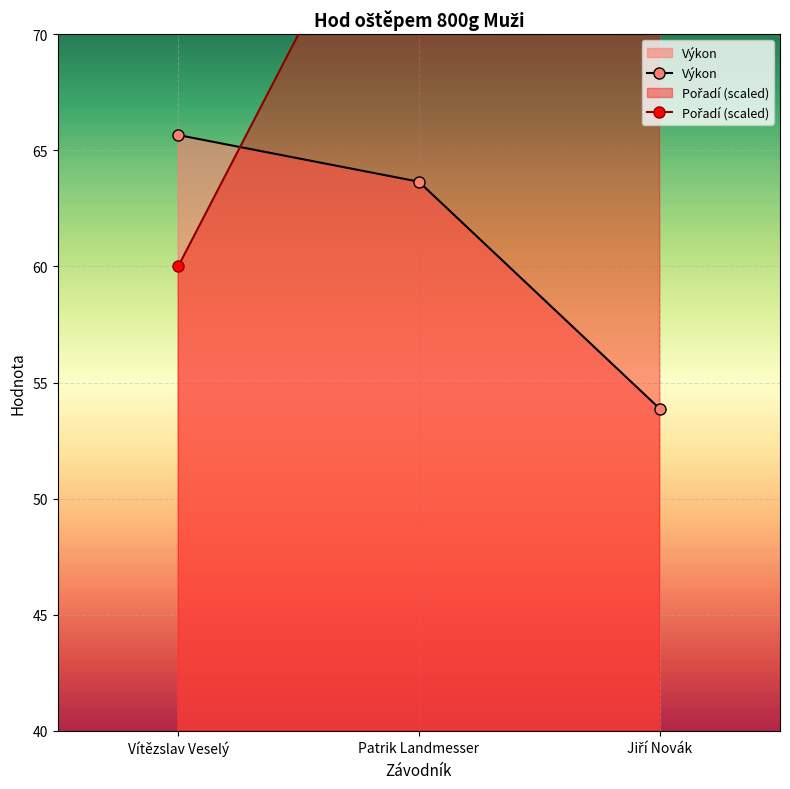

What is the approximate value of Výkon at Jiří Novák?

53.9